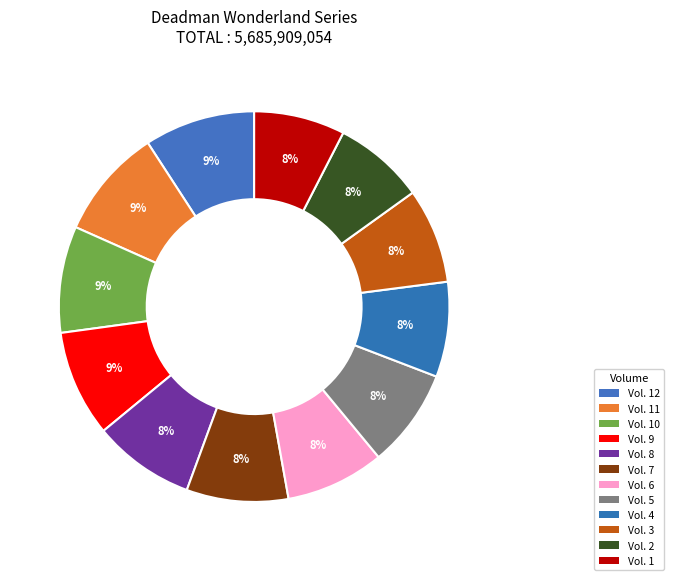

What is the smallest slice in the pie chart?

Vol. 1